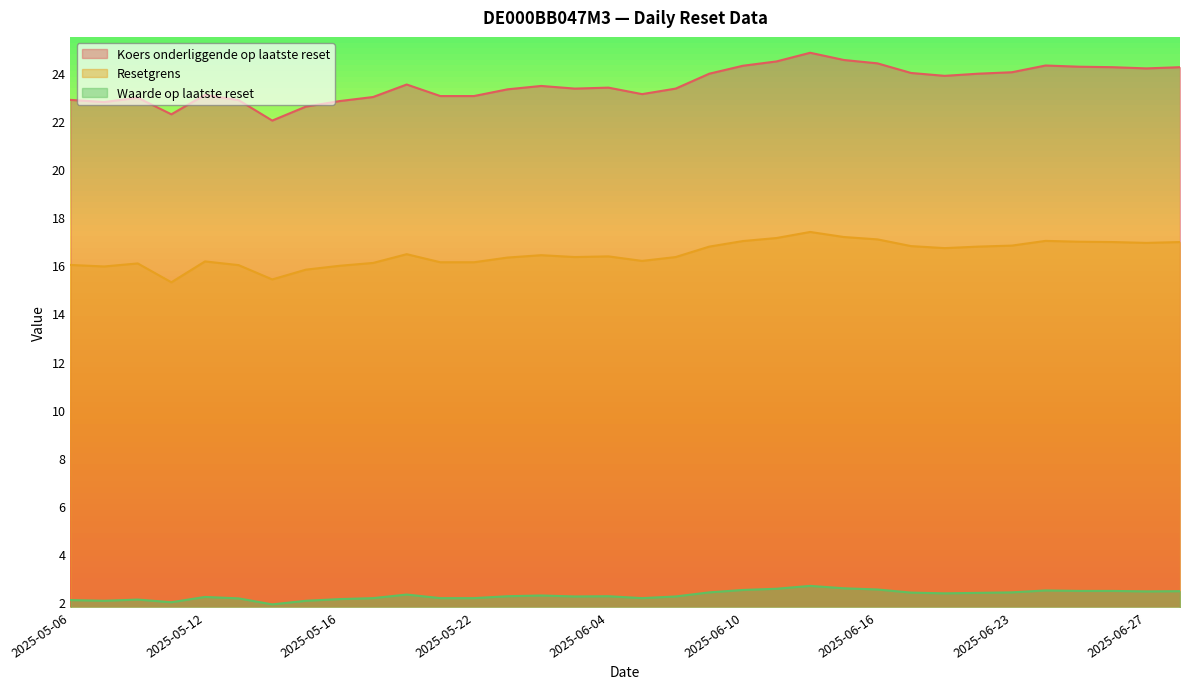

What is the difference between the highest and lowest values at 2025-06-26?

21.8